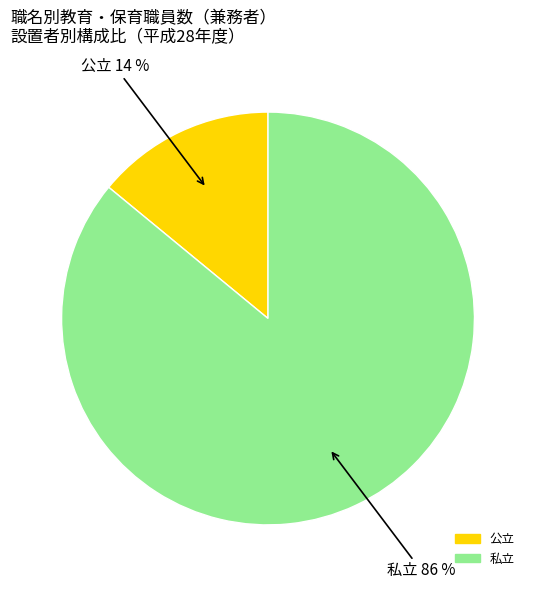

Does any single category account for the majority?

Yes